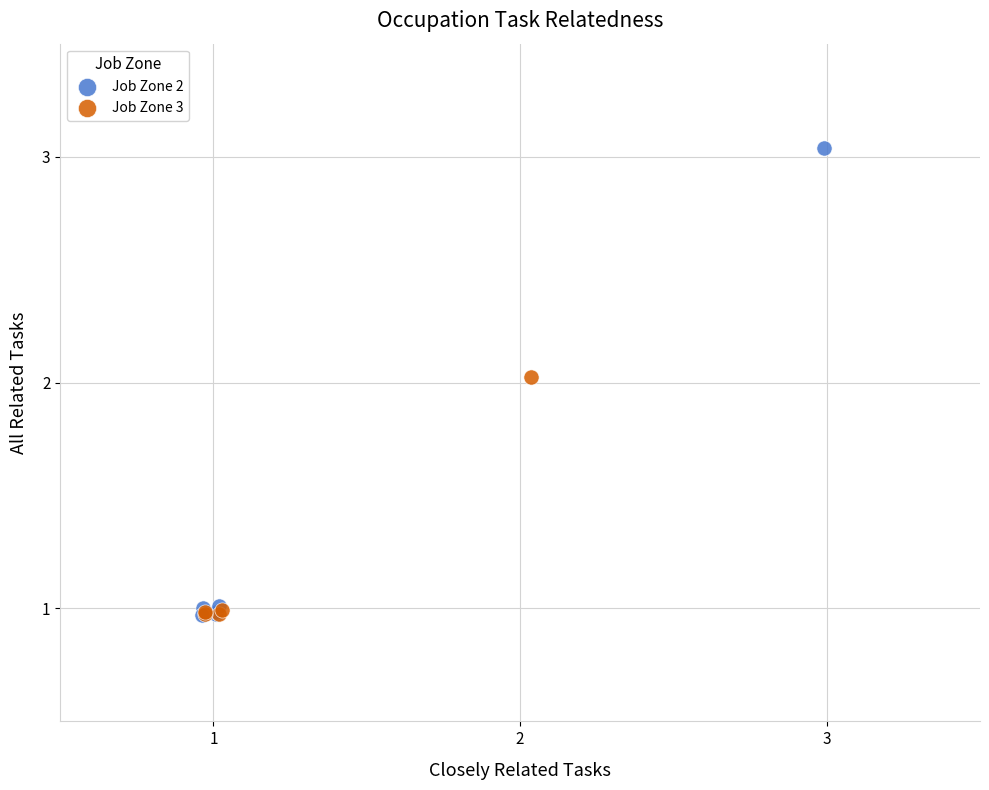

Which series has the largest Y range (max minus min)?

Job Zone 2